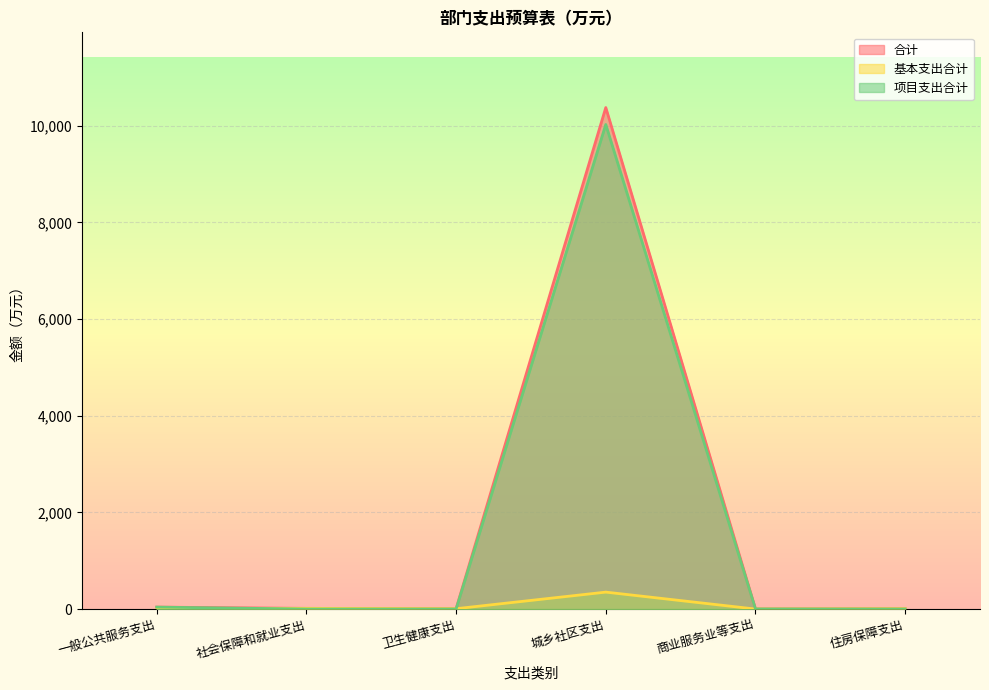

Is the value of 合计 at 一般公共服务支出 greater than the value of 基本支出合计 at 一般公共服务支出?

Yes